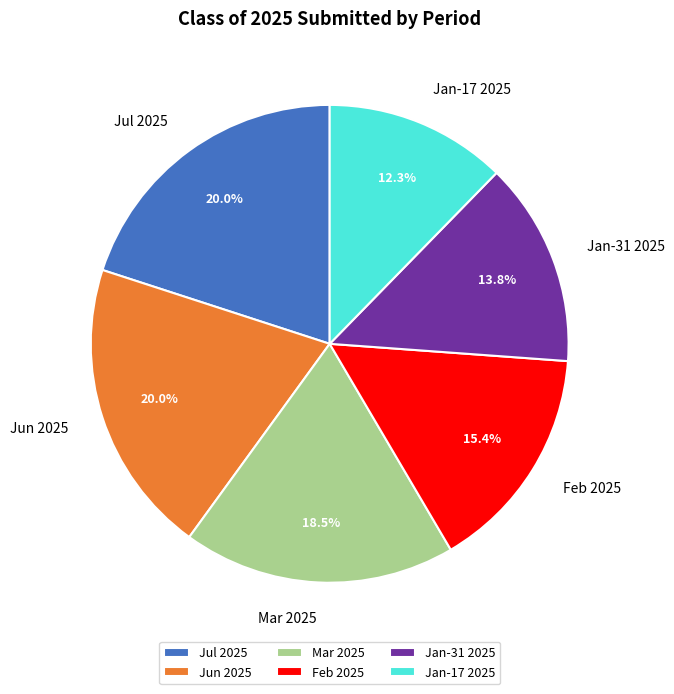

How many slices are in this pie chart?

6